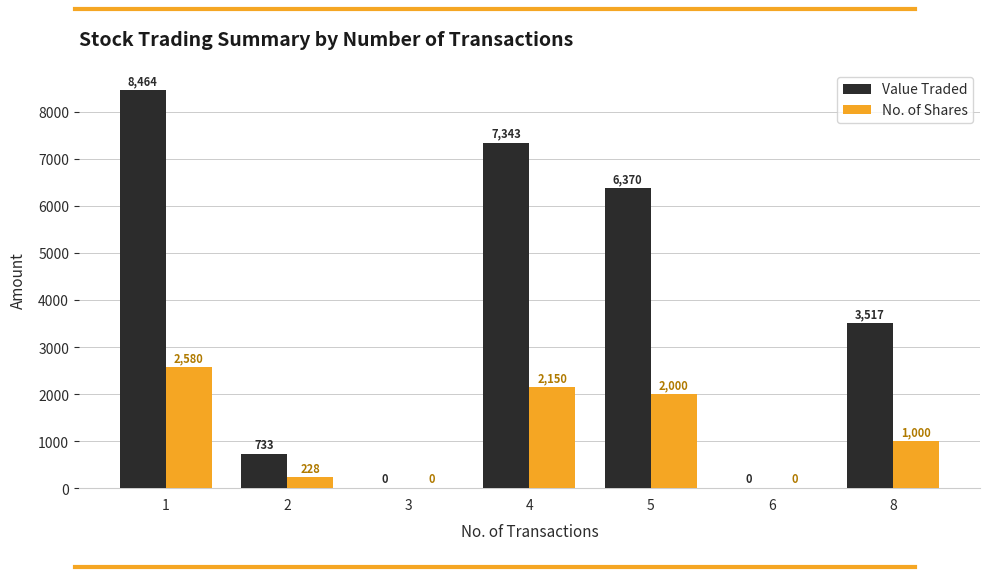

Is the value of Value Traded at 4 greater than the value of No. of Shares at 3?

Yes